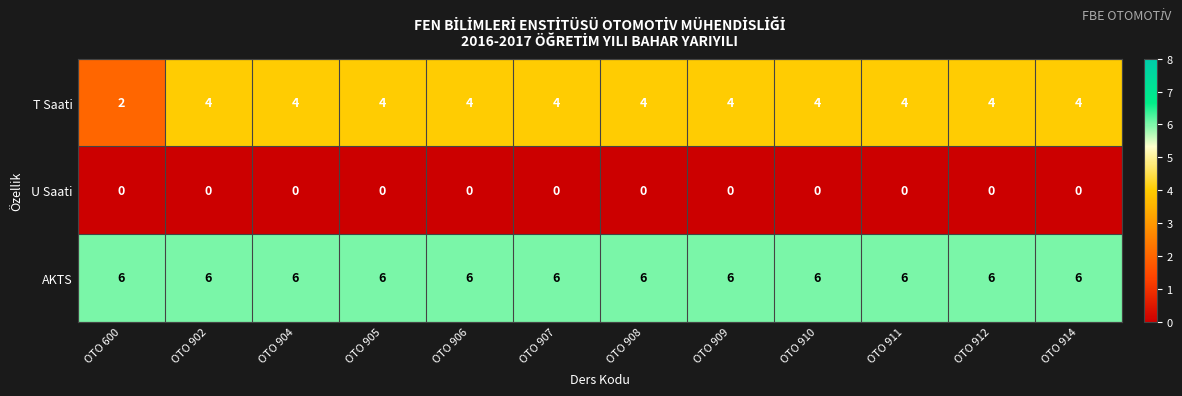

Rank the series by their maximum value, from lowest to highest.

U Saati, T Saati, AKTS